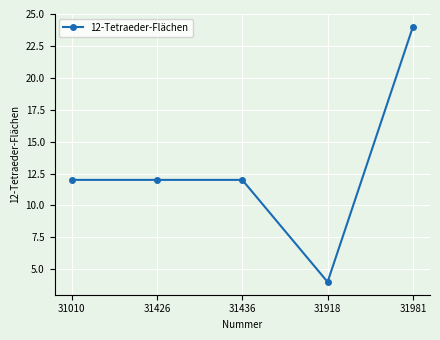

Is it true that the value at 31436 is 12?

True